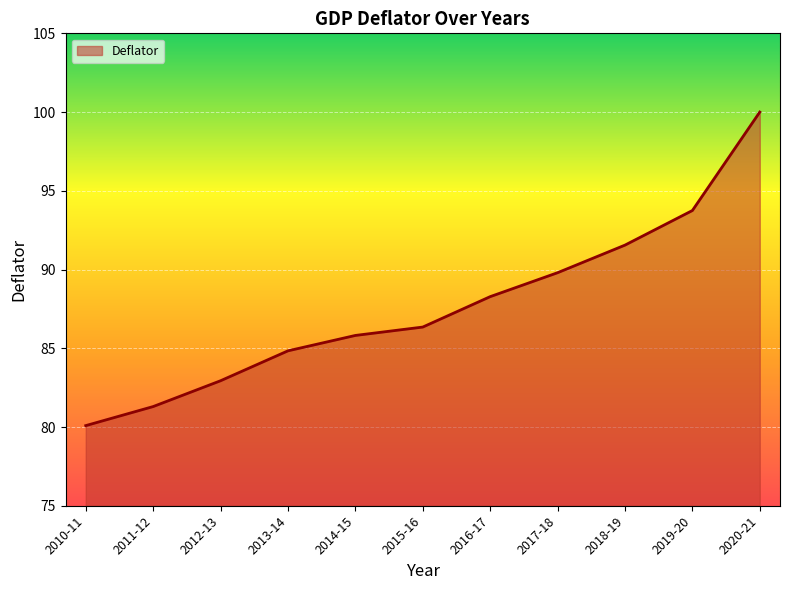

What position from the left is 2016-17?

7